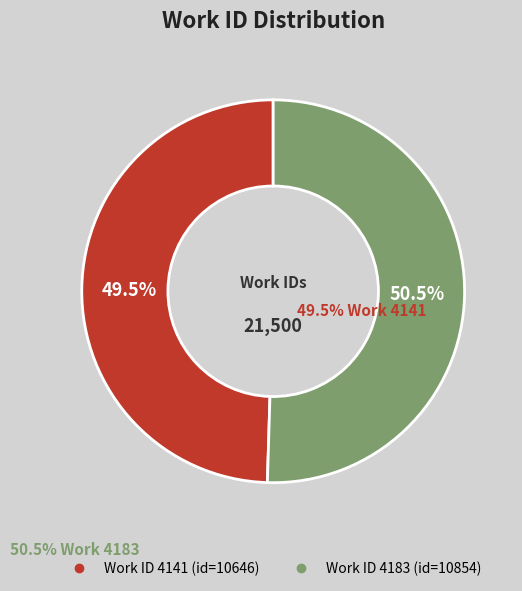

Count the number of slices in the pie.

2